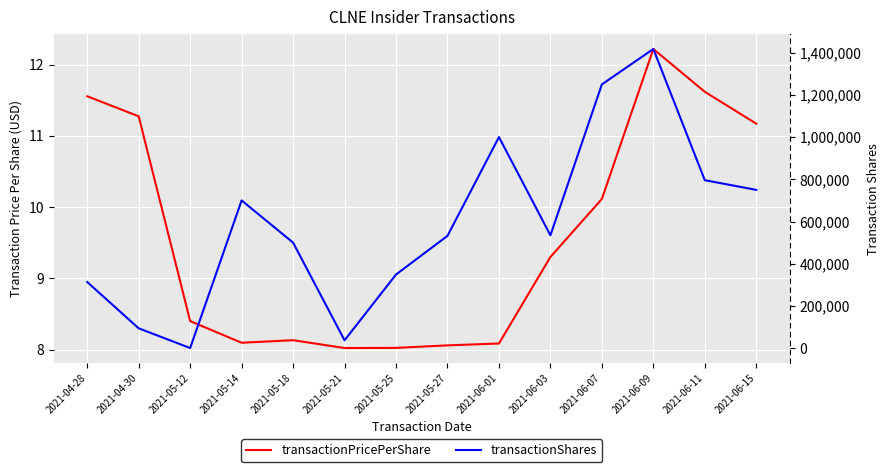

Rank the series at 2021-05-21 from lowest to highest value.

transactionPricePerShare, transactionShares